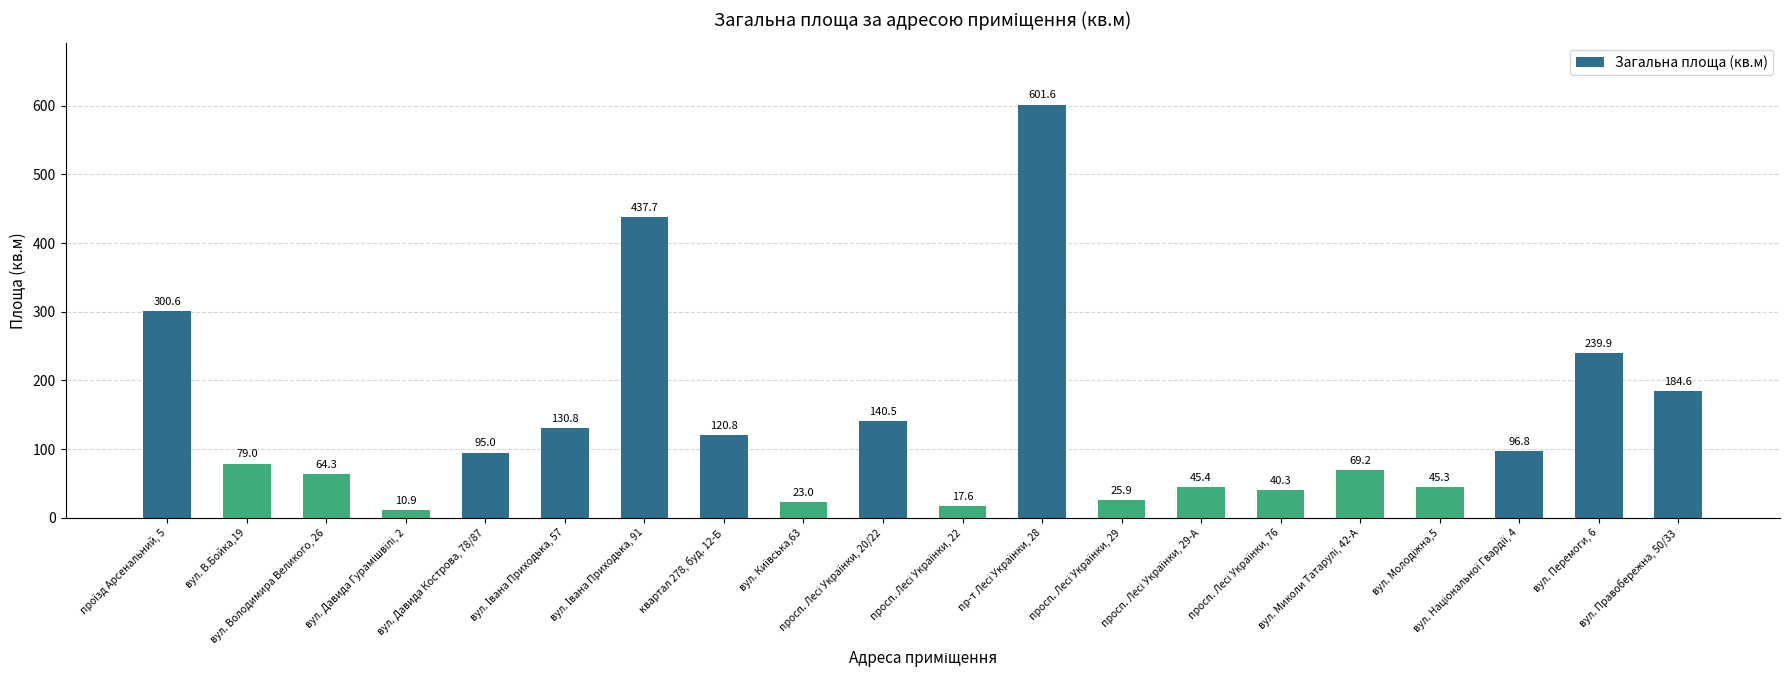

What is the smallest value displayed?

10.9